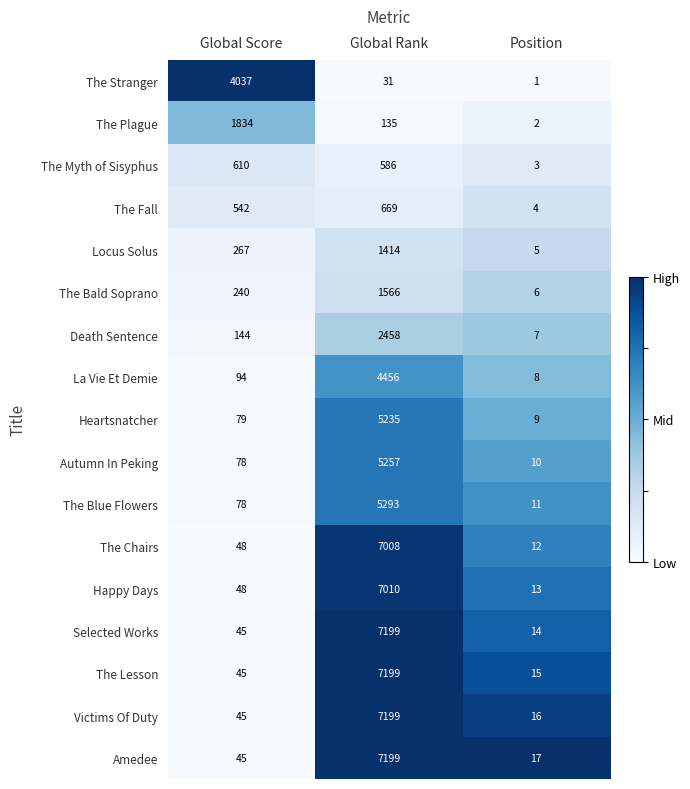

What is the difference between the maximum and minimum values in the La Vie Et Demie series?

4448